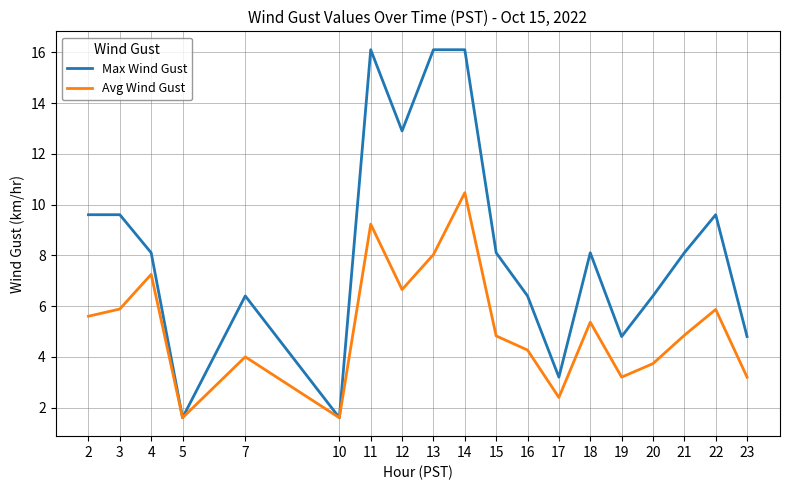

The value of Max Wind Gust at 7 is 9.6. True or false?

False